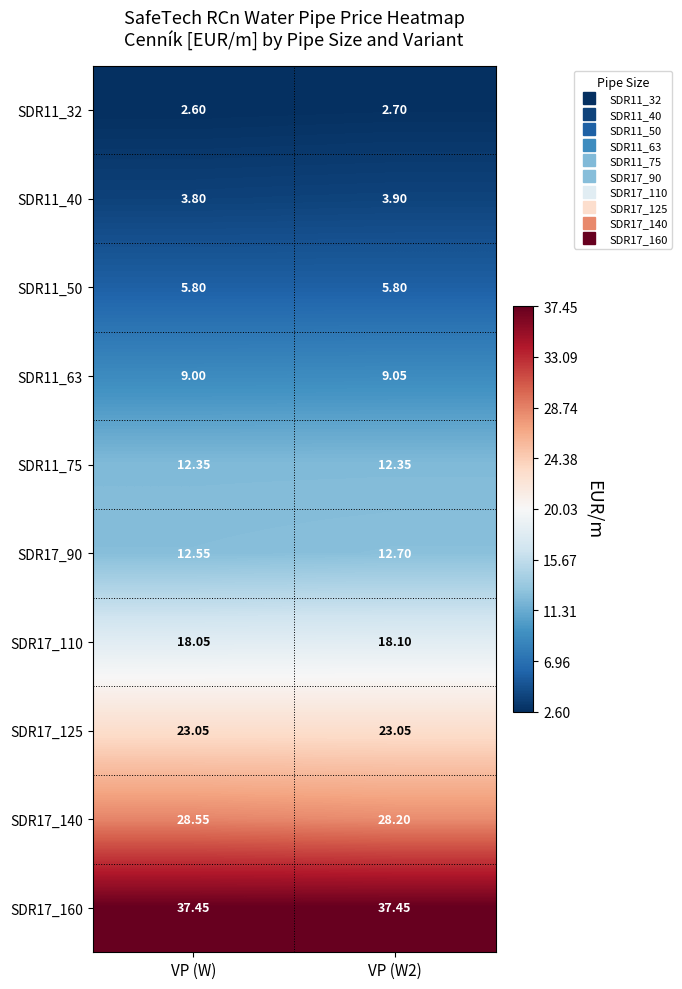

At VP (W), list the series in order from largest to smallest.

SDR17_160, SDR17_140, SDR17_125, SDR17_110, SDR17_90, SDR11_75, SDR11_63, SDR11_50, SDR11_40, SDR11_32